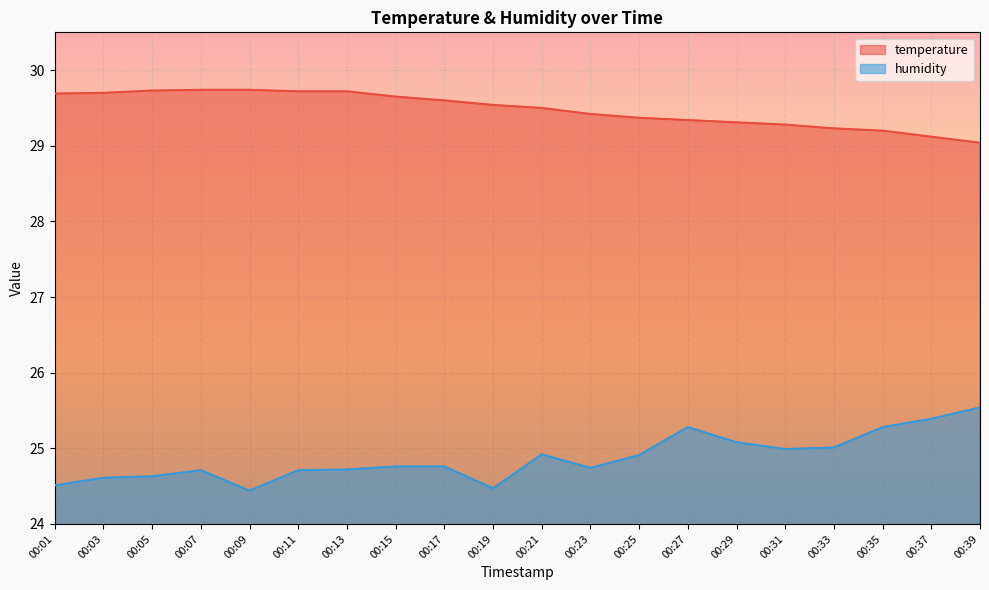

What are all the series names shown in the legend?

temperature, humidity